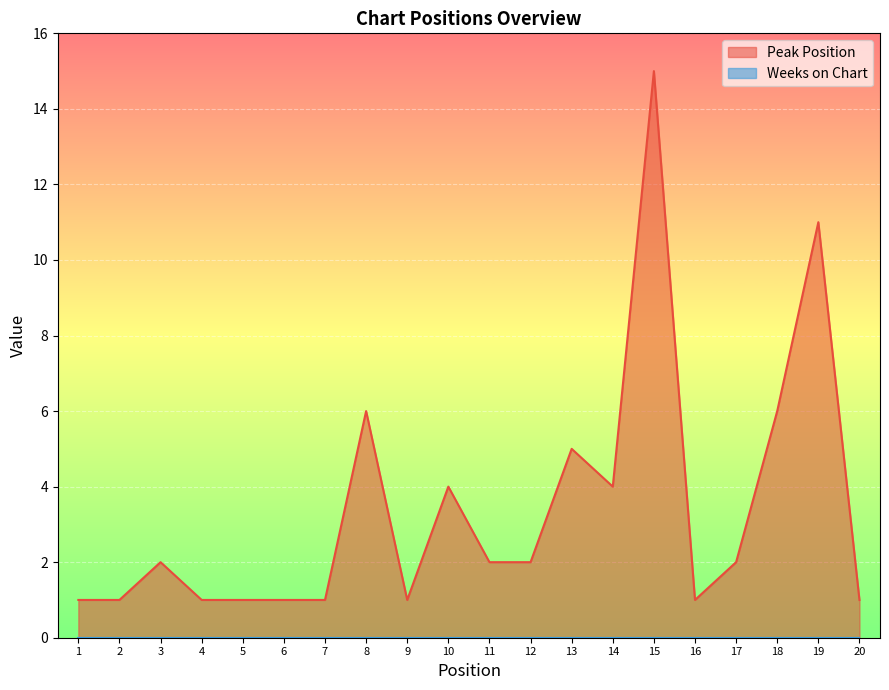

What is the value of the 5th point from the left?

1